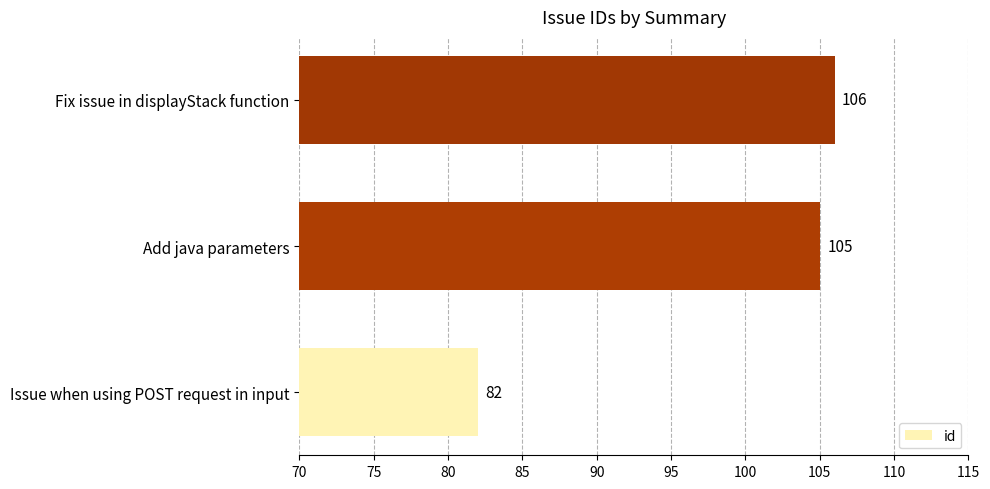

The value at Add java parameters is 105. True or false?

True